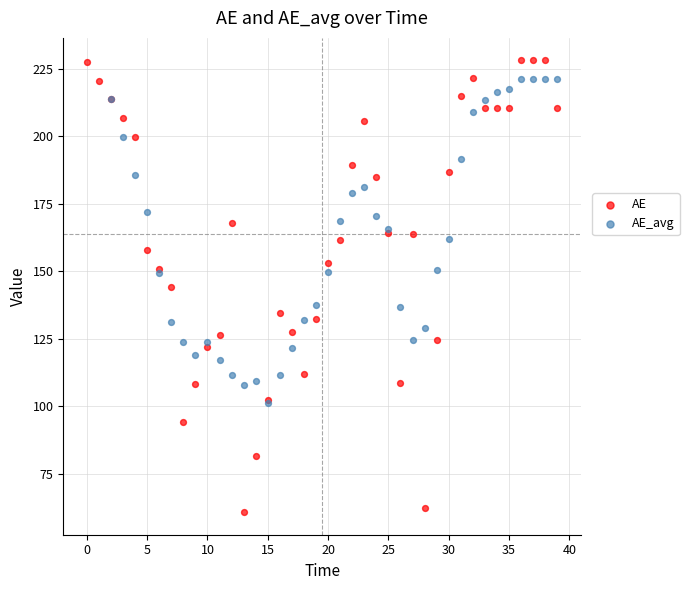

Which series has the widest spread of Y values?

AE